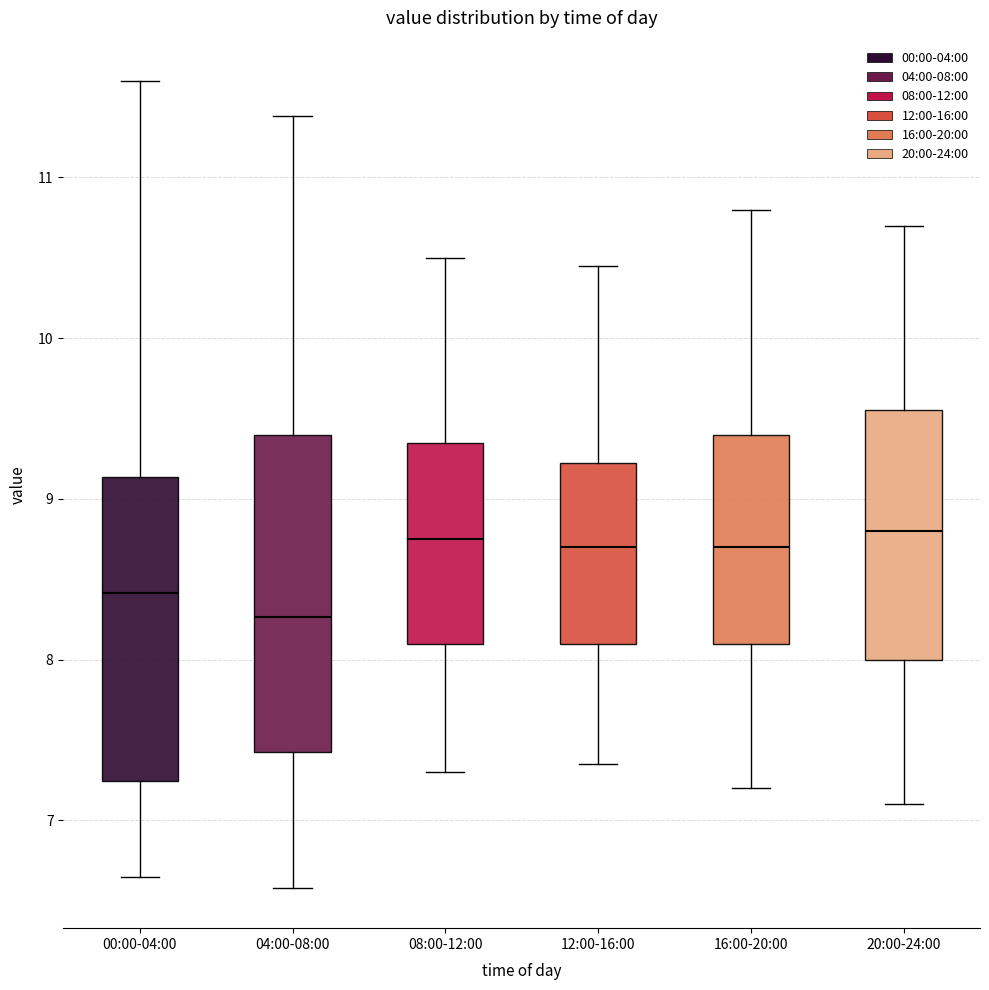

Where does the median line of the box for 08:00-12:00 sit on the y-axis? The values are not printed on the chart, so give them approximately, as read against the axis.

8.8